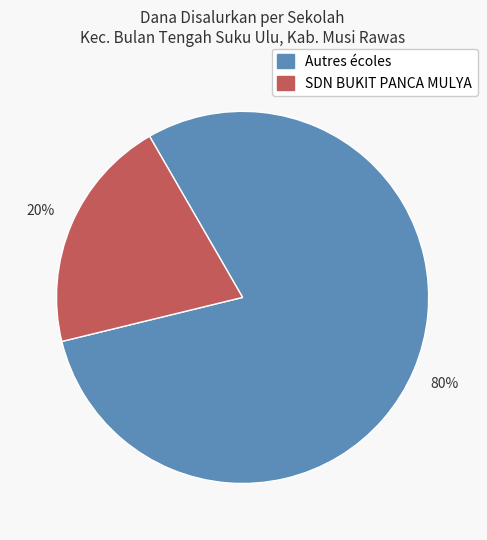

To the nearest percent, what is the average slice percentage?

50%